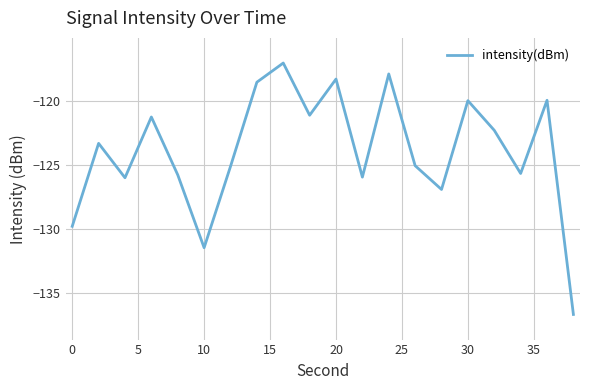

What is the minimum value shown in the chart?

-136.7